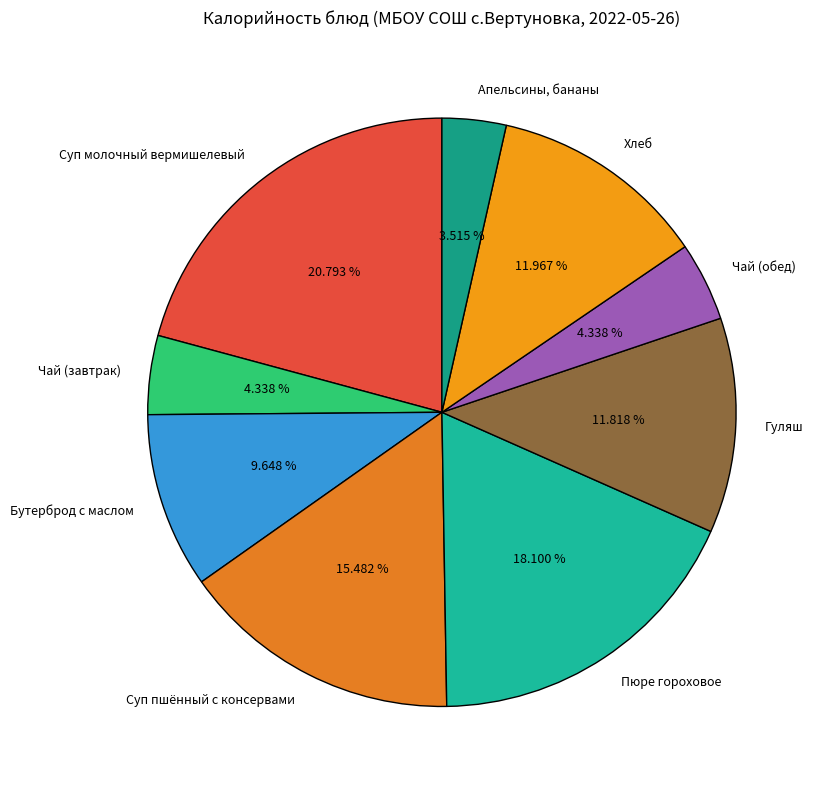

What percentage is the Чай (завтрак) slice, to the nearest percent?

4%